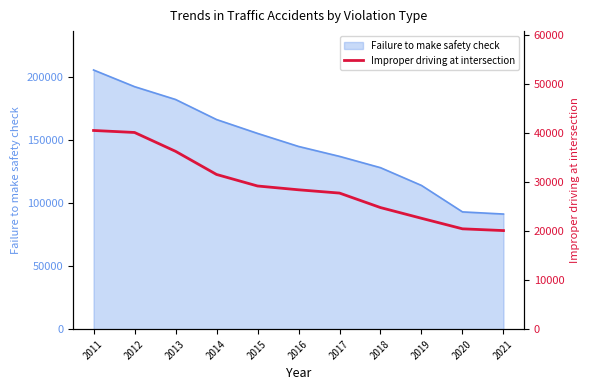

List the labels in order of value, largest first.

2011, 2012, 2013, 2014, 2015, 2016, 2017, 2018, 2019, 2020, 2021